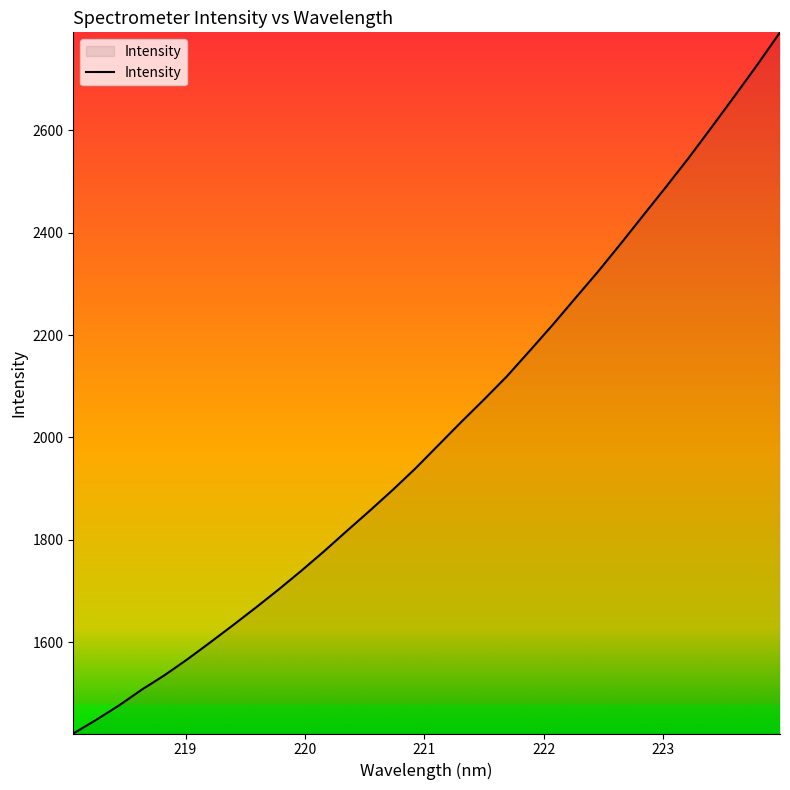

What is the sum of all values?

64418.5